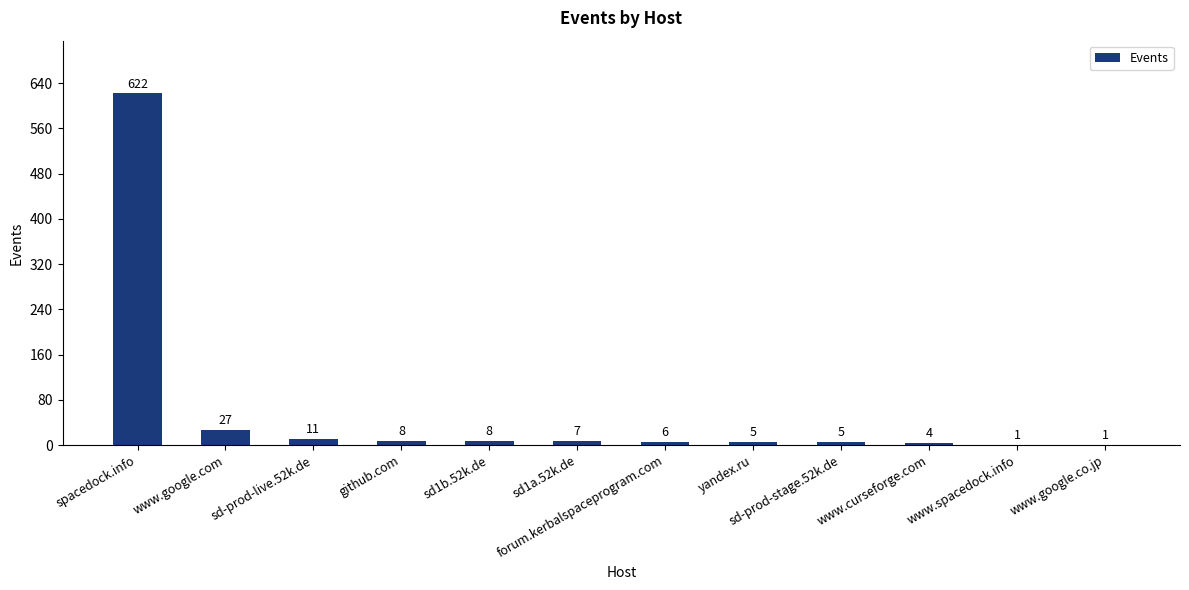

The chart shows a value of 8 at sd1b.52k.de. True or false?

True